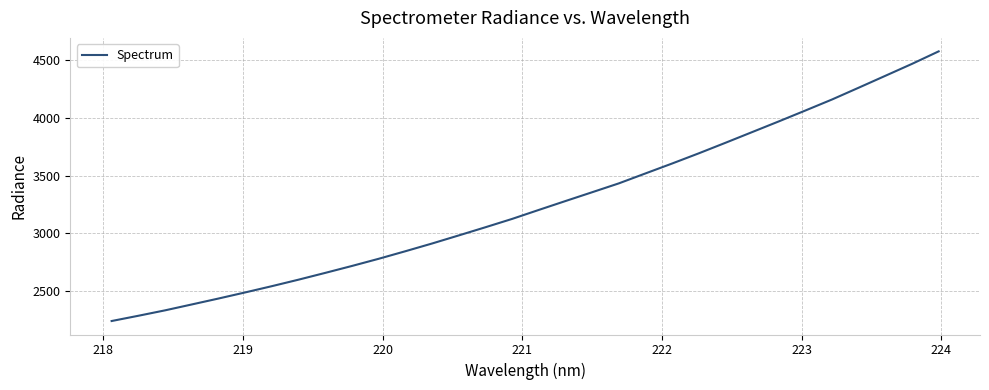

What is the smallest value displayed?

2242.5